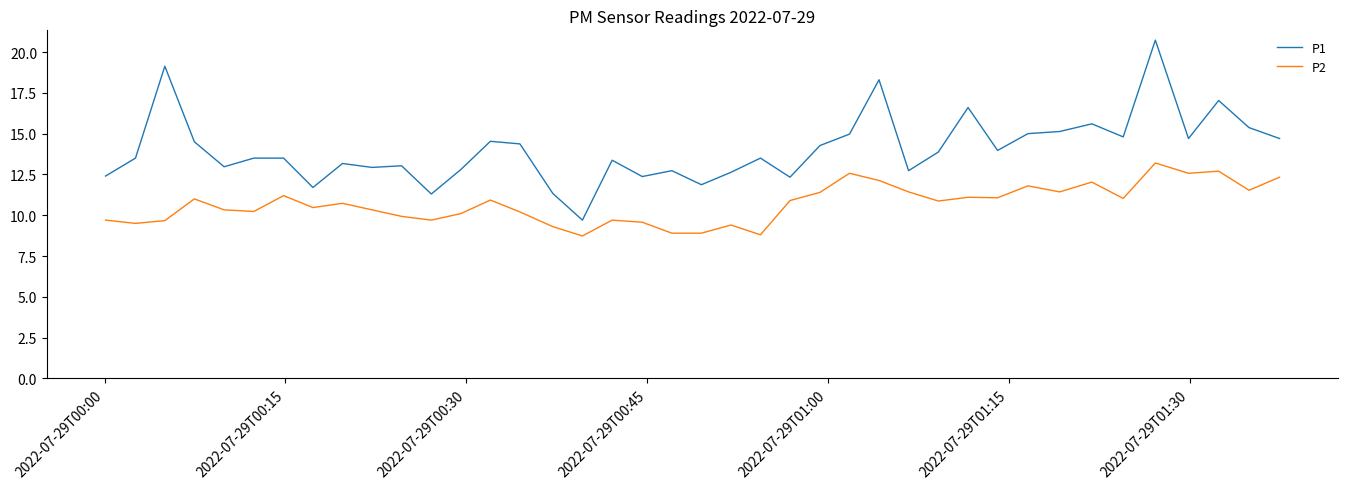

Rank the series by their average value, from highest to lowest.

P1, P2